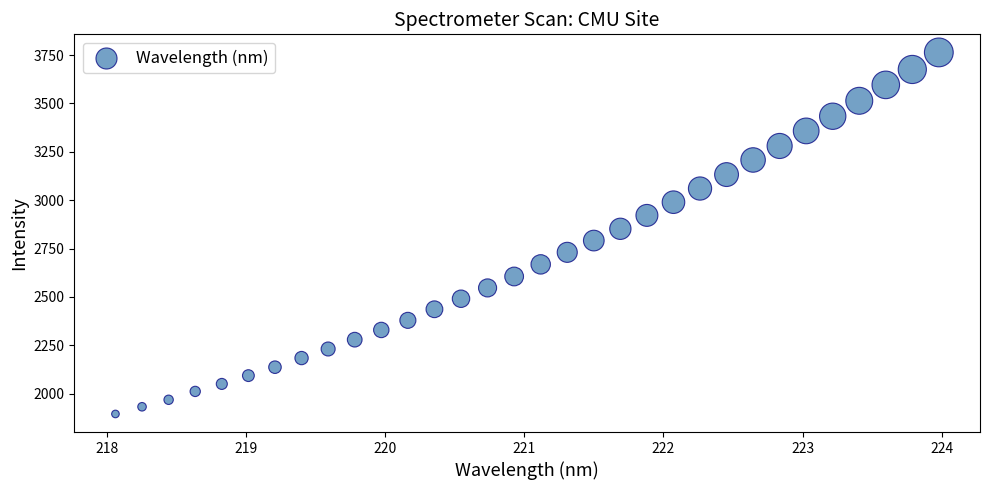

What is the range of X values (max minus min)?

5.9